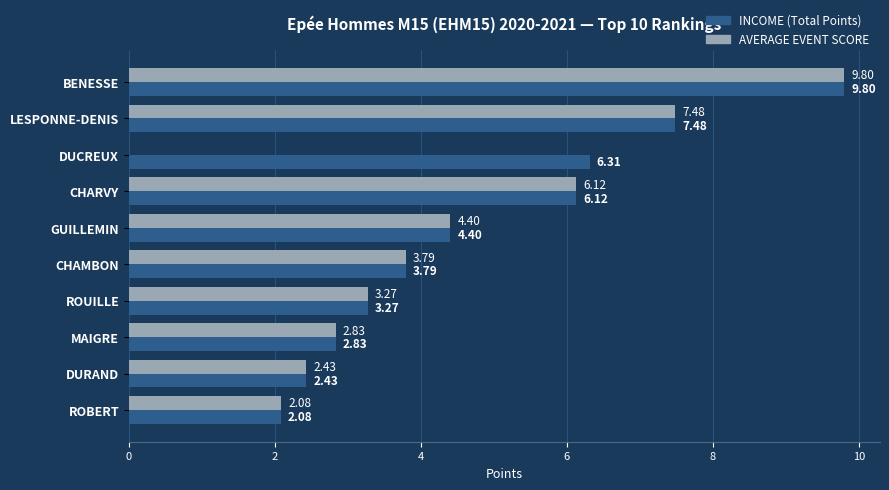

Between BENESSE and DUCREUX, which series saw the biggest shift?

AVERAGE EVENT SCORE